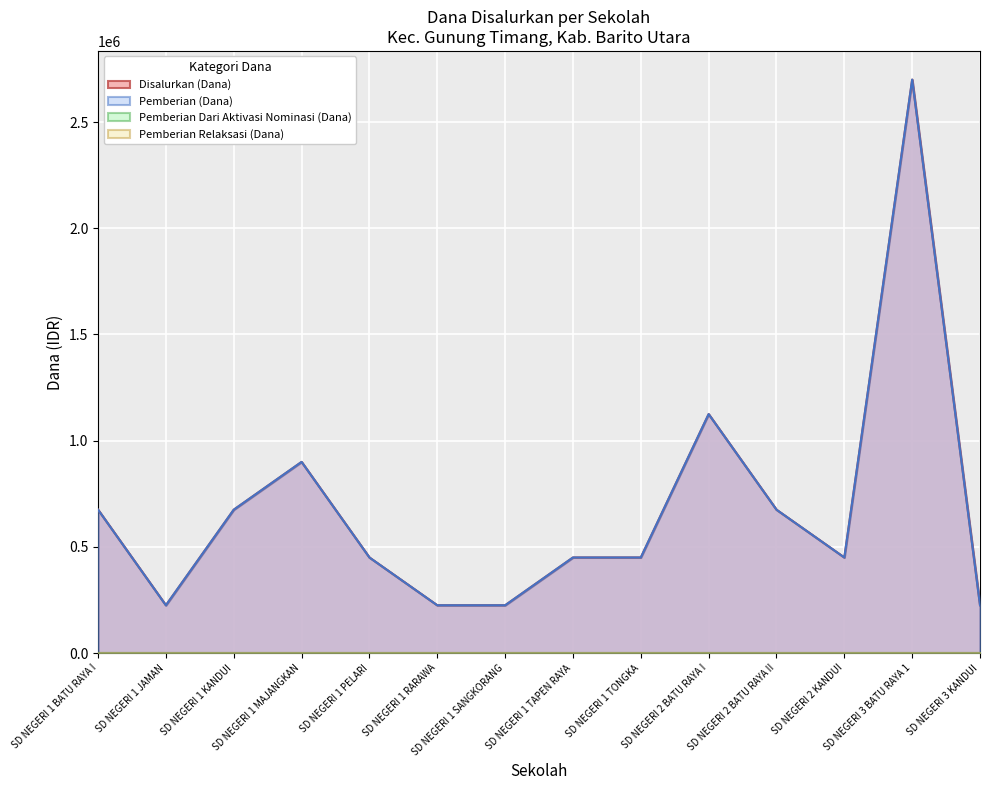

Which series has the widest spread of values?

Disalurkan (Dana)